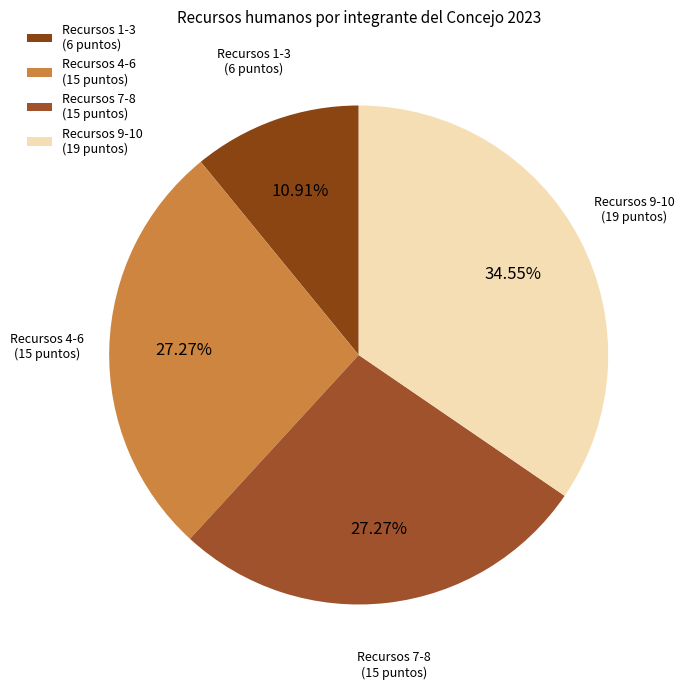

Does Recursos 1-3 (6 puntos) account for over 50% of the chart?

No